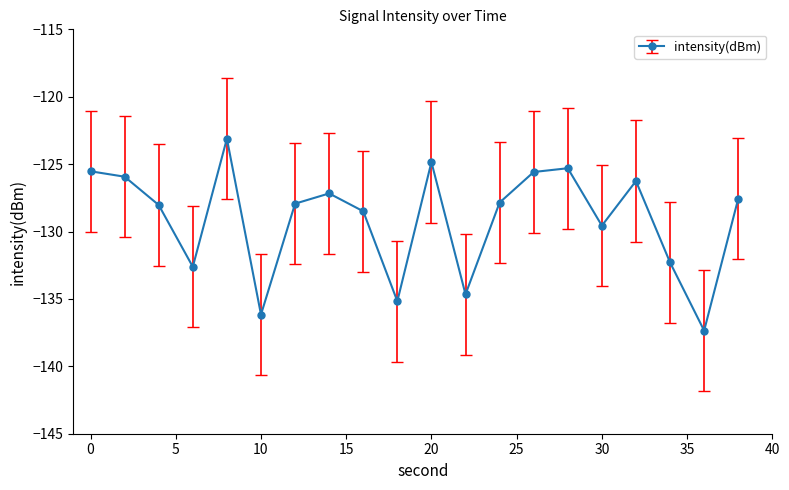

What is the sum of all values?

-2581.4